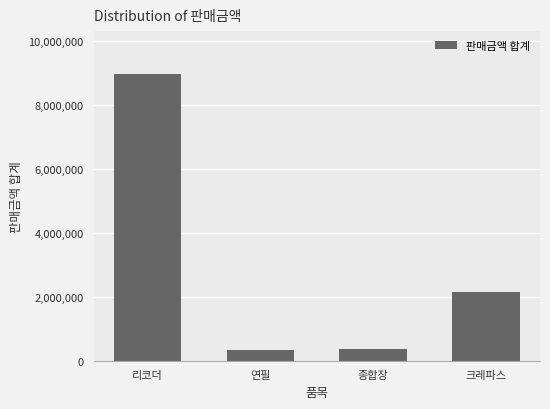

Between 연필 and 크레파스, which is larger?

크레파스